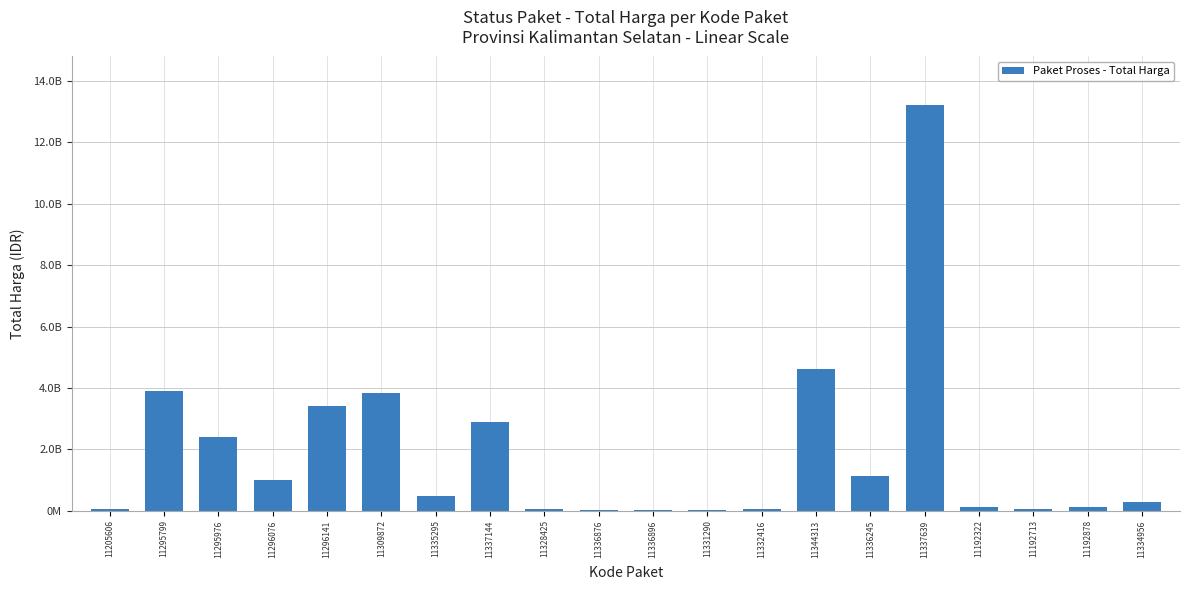

Reading right to left, list all the values displayed in this chart.

294713880	116160000	58080000	116160000	13217400000	1128000000	4613012370	53000000	8550000	29000000	29000000	36778000	2878800000	464445888	3827760000	3410174400	984972000	2389735200	3889401600	58272000